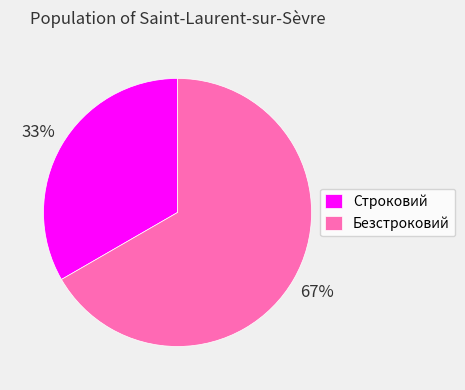

Combined, do Безстроковий and Строковий account for over 50%?

Yes